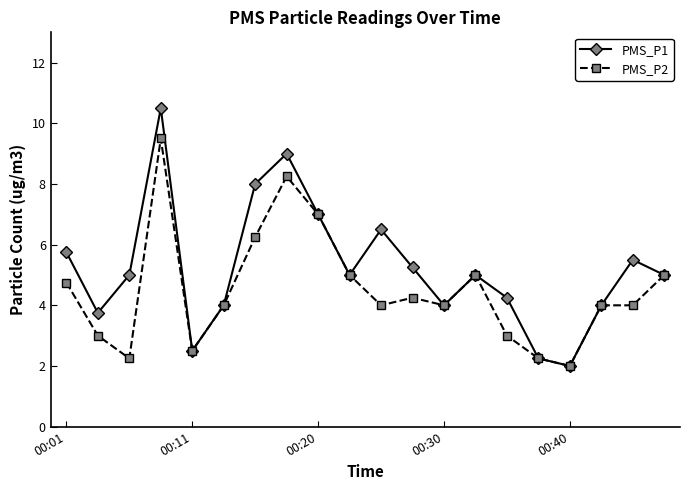

Is this an area chart (filled region under the line)?

No